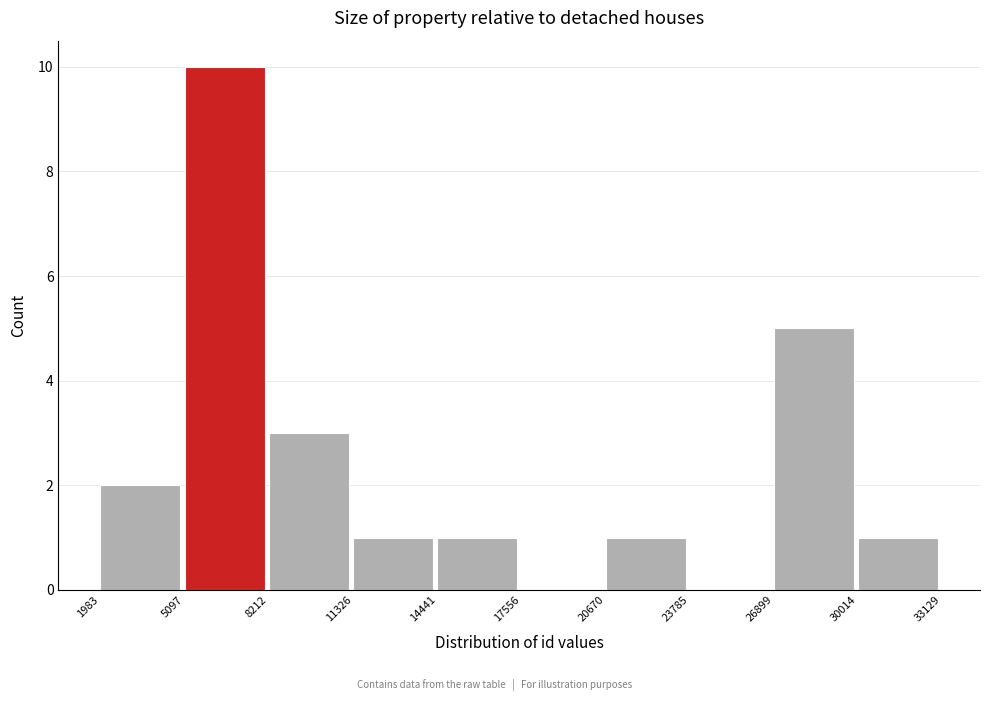

Reading left to right, transcribe this chart: for each bar, give the range it covers on the x-axis and its height. The values are not printed on the chart, so give them approximately, as read against the axis.

1983 to 5097: 2
5097 to 8212: 10
8212 to 11326: 3
11326 to 14441: 1
14441 to 17556: 1
17556 to 20670: 0
20670 to 23785: 1
23785 to 26899: 0
26899 to 30014: 5
30014 to 33129: 1